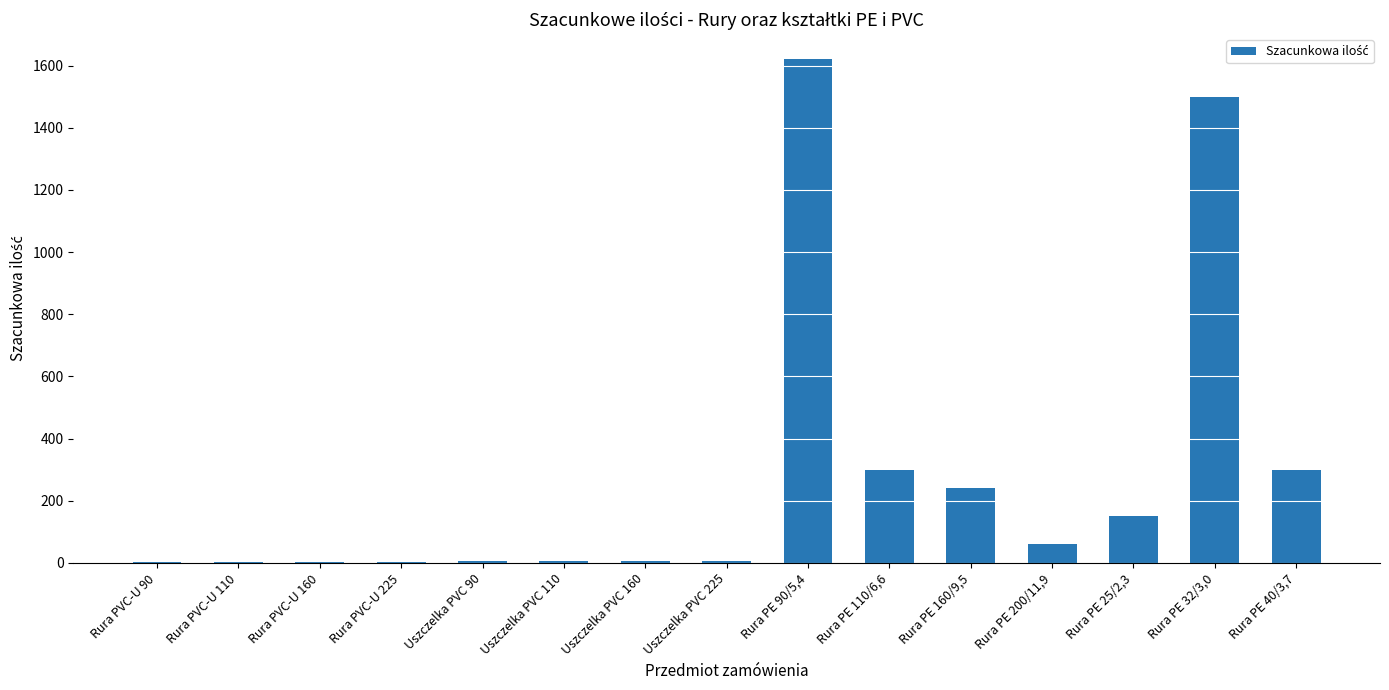

What is the sum of all values?

4206